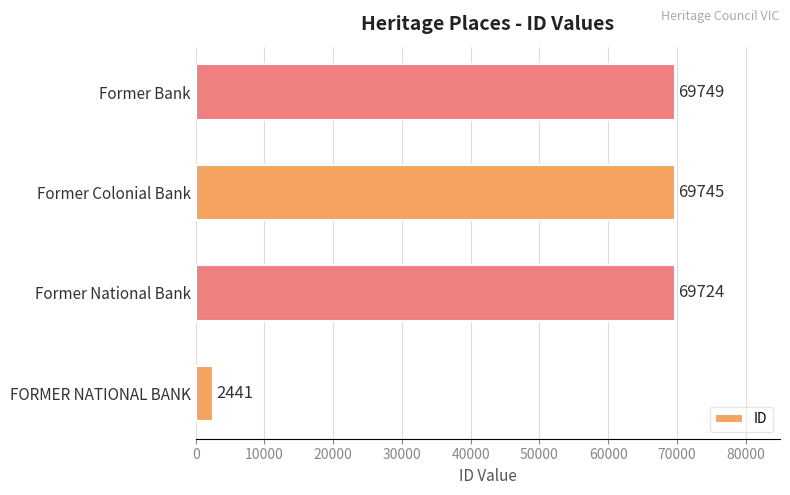

Reading bottom to top, transcribe all the data shown in this chart.

FORMER NATIONAL BANK=2441	Former National Bank=69724	Former Colonial Bank=69745	Former Bank=69749